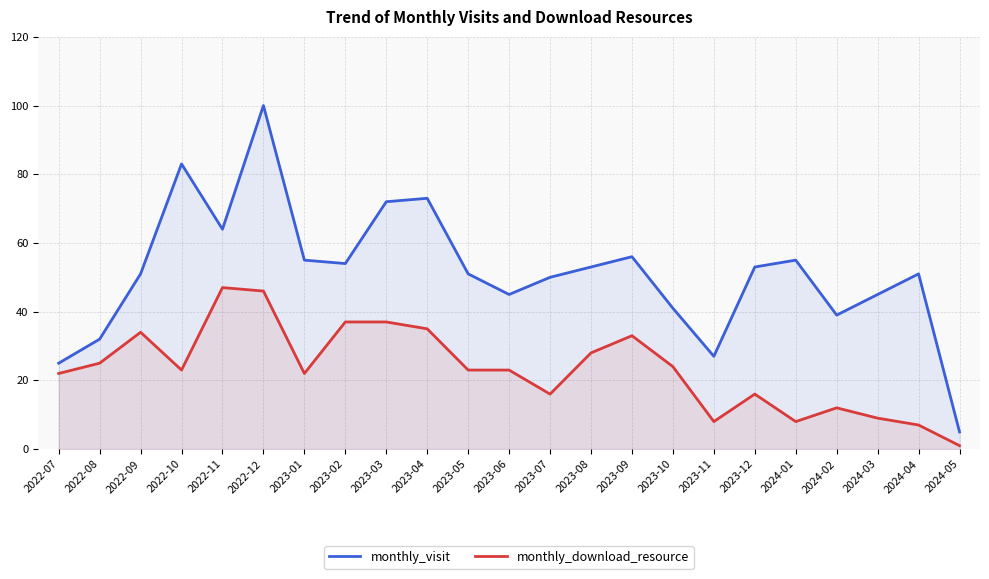

Between 2023-12 and 2023-07, which is larger?

2023-12